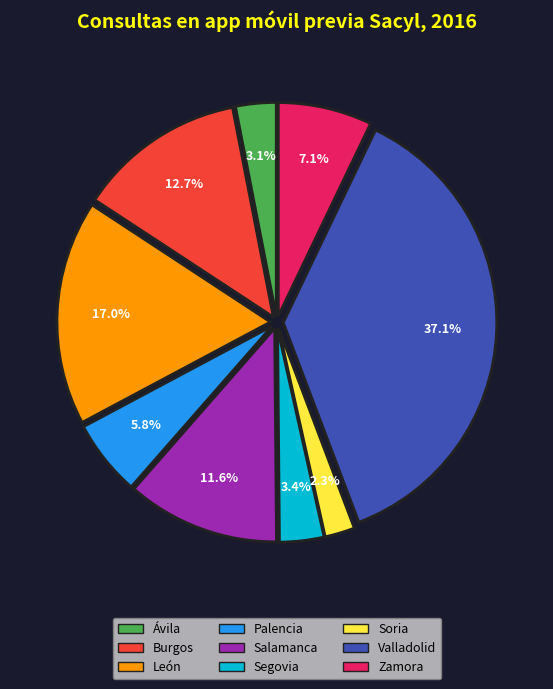

What percentage is the Zamora slice, to the nearest percent?

7%